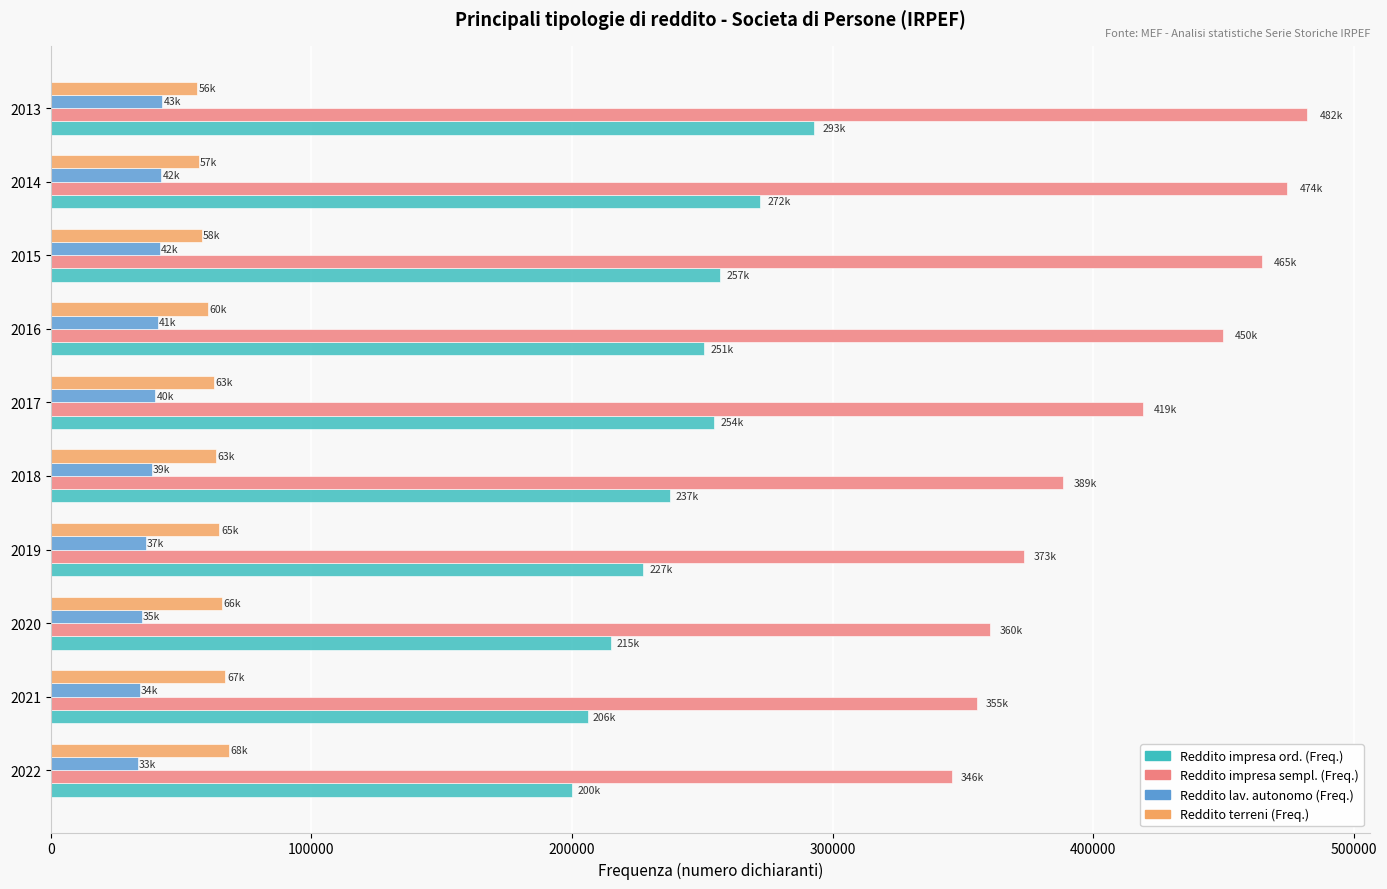

The value of Reddito terreni (Freq.) at 2017 is 62576. True or false?

True